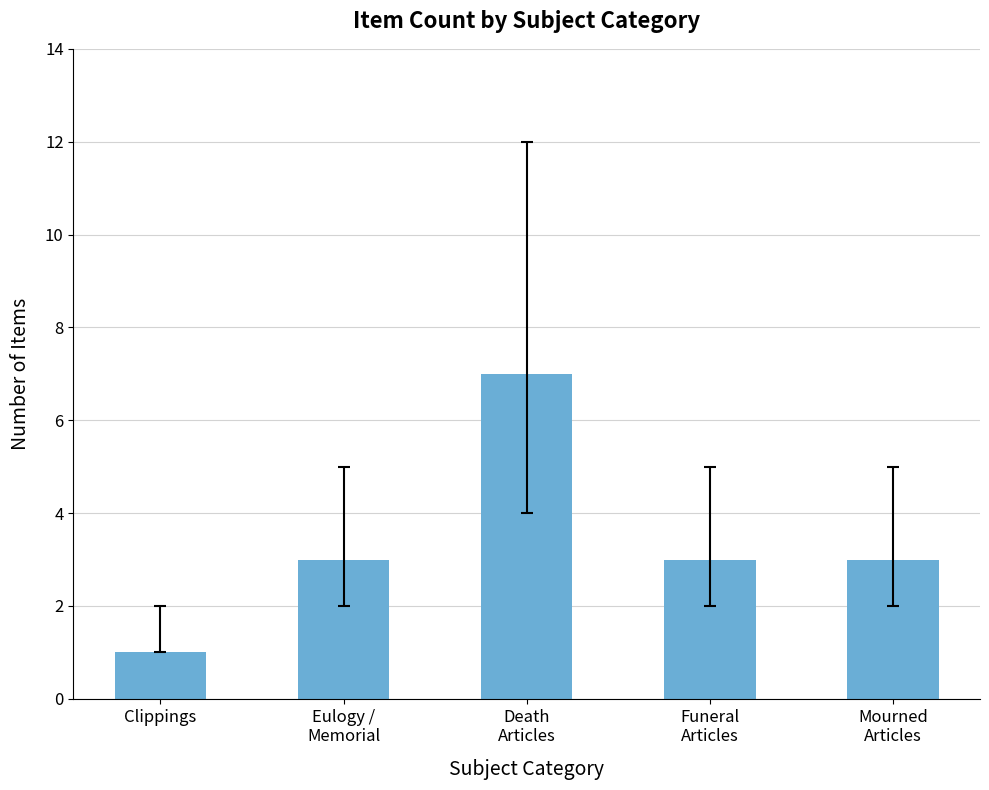

Is it true that the value at Death
Articles is 10?

False